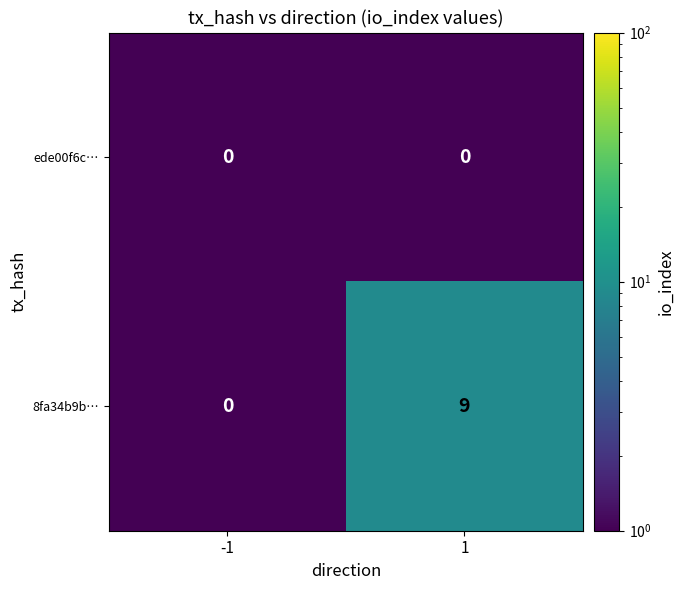

Reading left to right, extract all data points from this chart.

ede00f6c…: 0	0
8fa34b9b…: 0	9